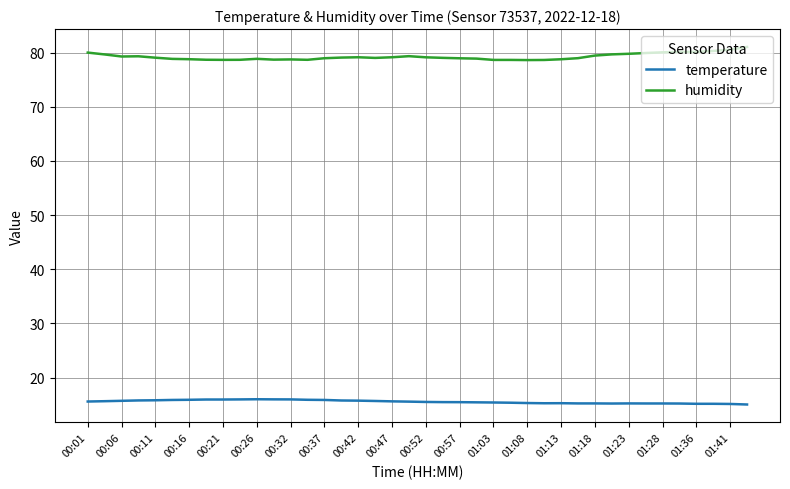

True or false: humidity and temperature intersect in this chart.

False